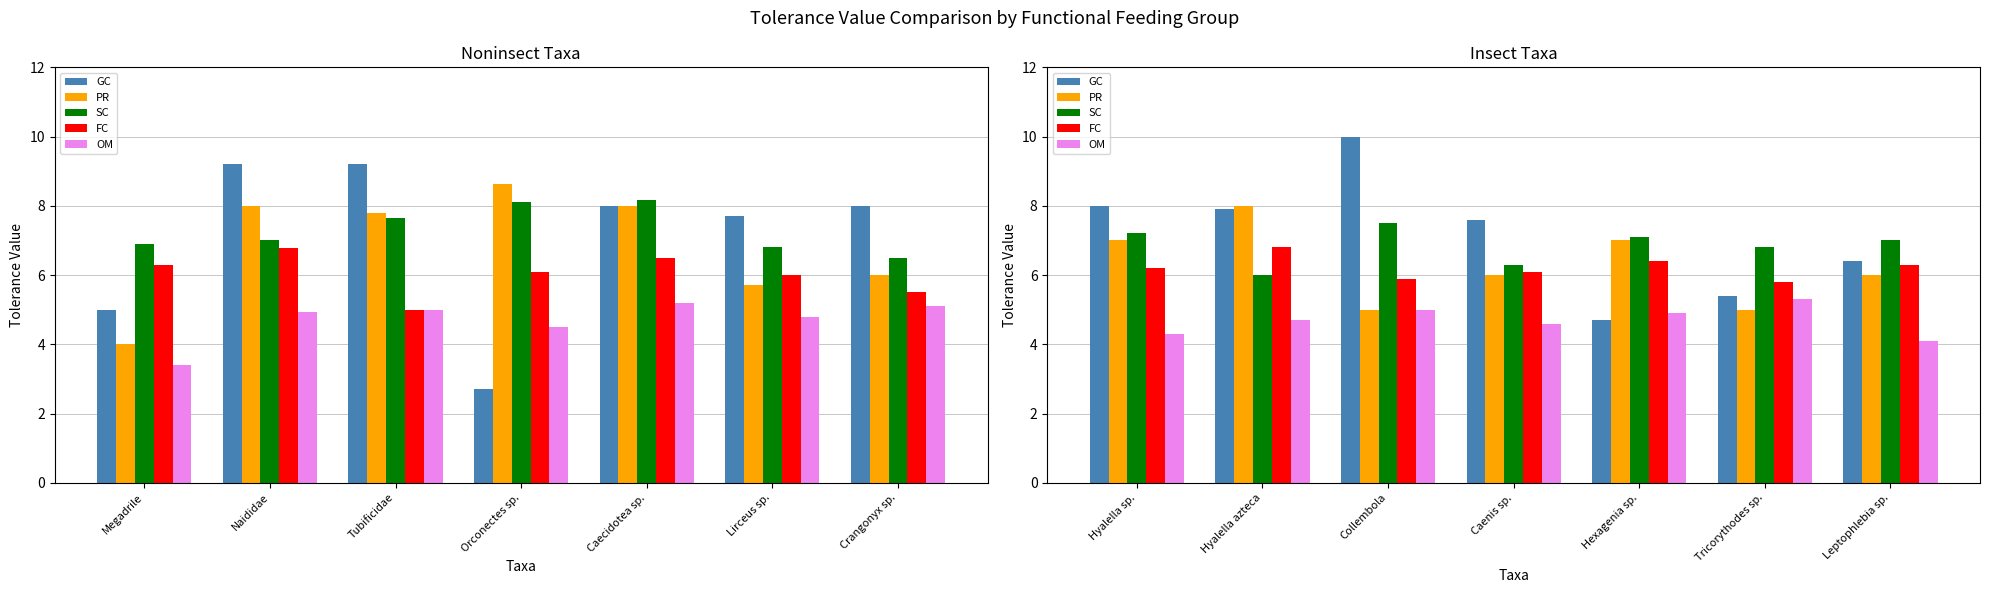

What is the difference between the second highest and second lowest values in the SC series?

0.9